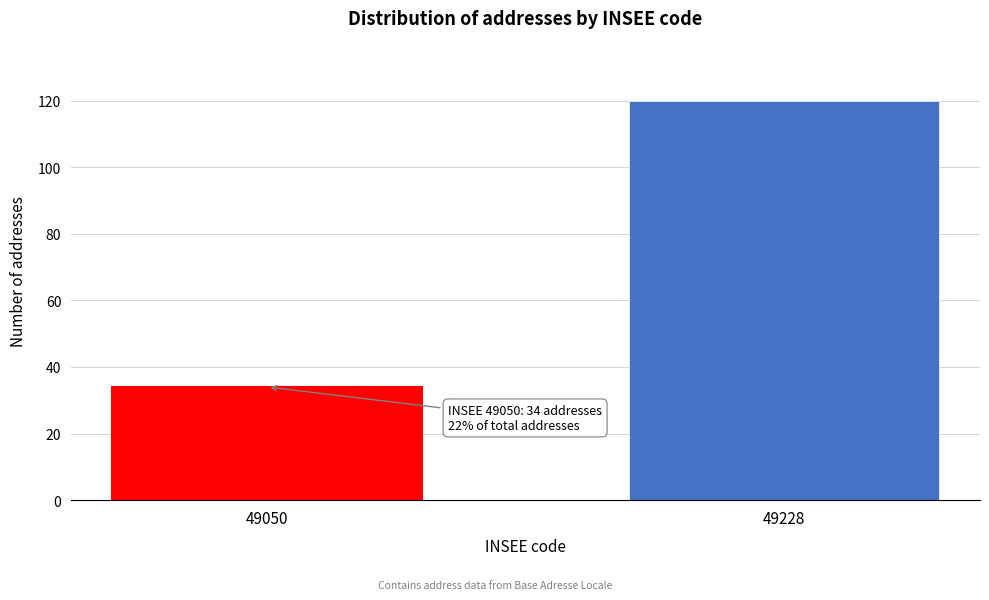

Reading right to left, list all the values displayed in this chart.

49228=120	49050=34